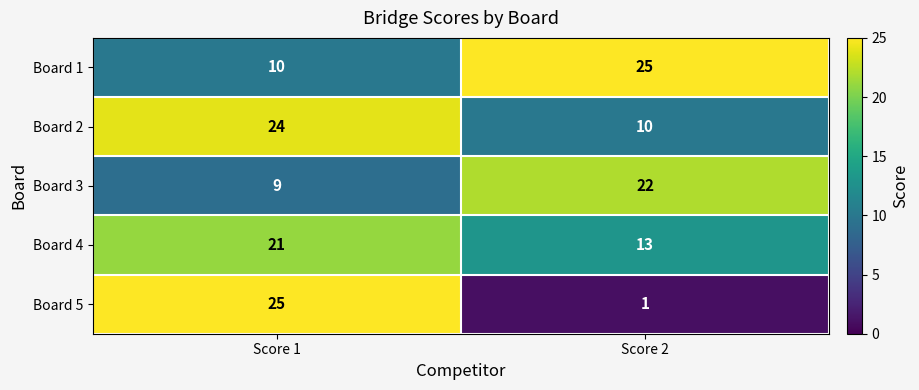

Which series has the largest range (max minus min)?

Board 5